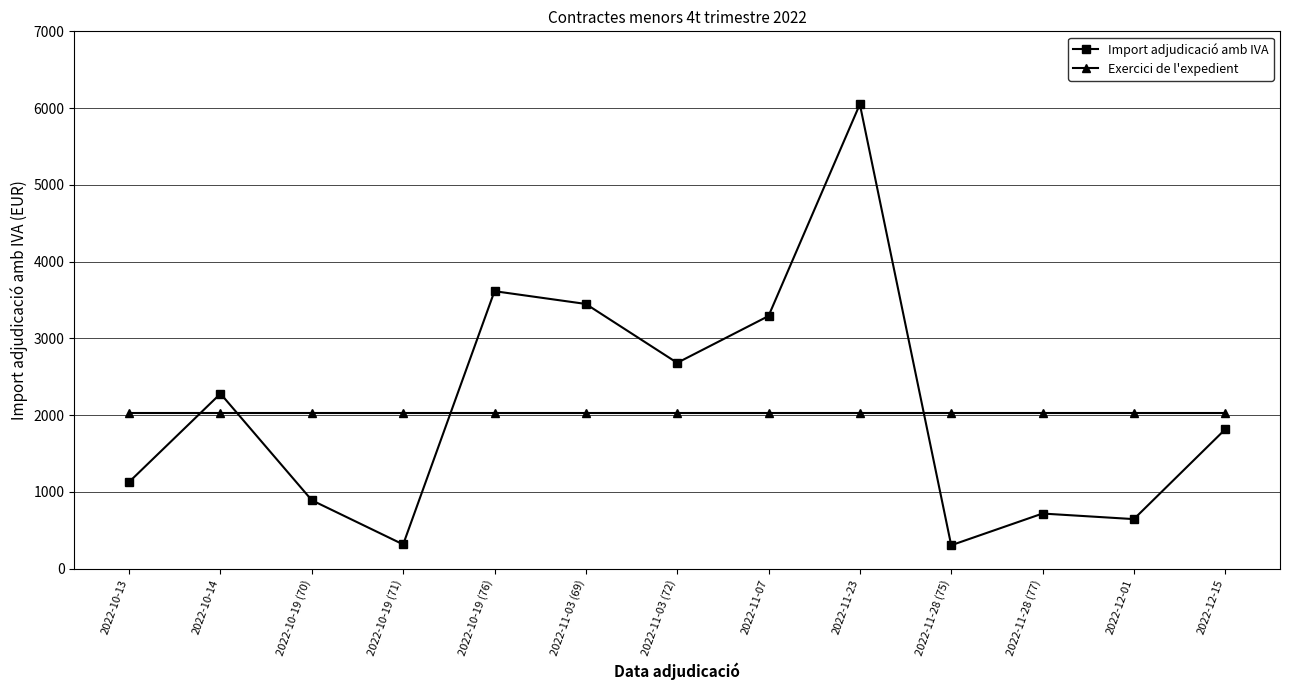

The value of Exercici de l'expedient at 2022-10-19 (76) is 3203.8. True or false?

False